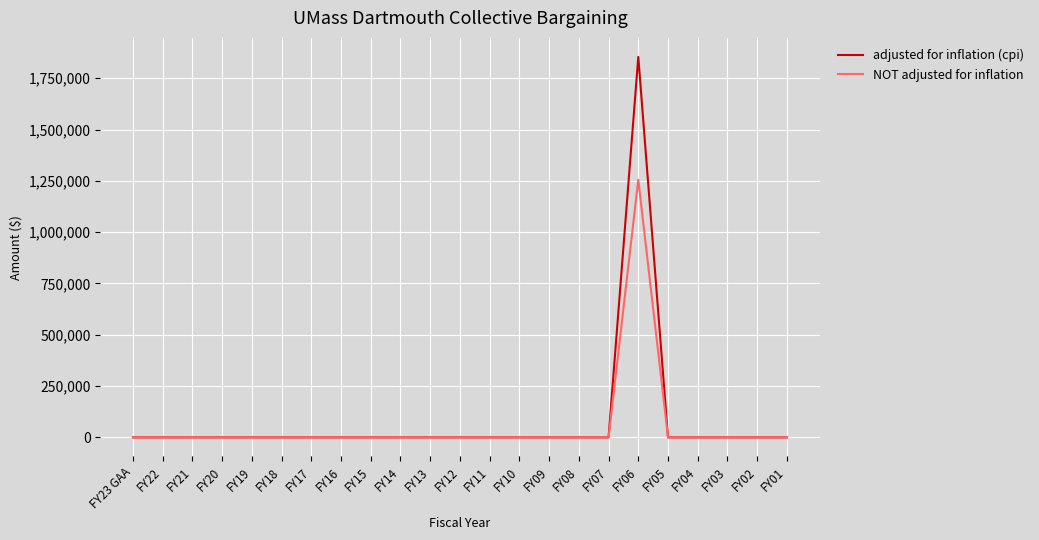

Is it true that NOT adjusted for inflation equals 0 at FY04?

True